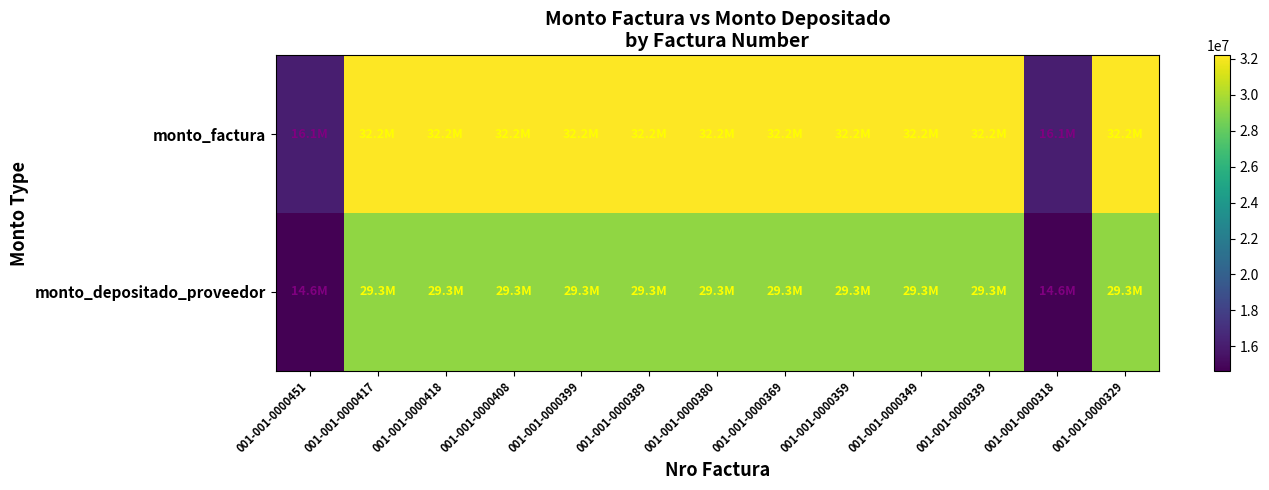

Rank the series at 001-001-0000329 from highest to lowest value.

monto_factura, monto_depositado_proveedor